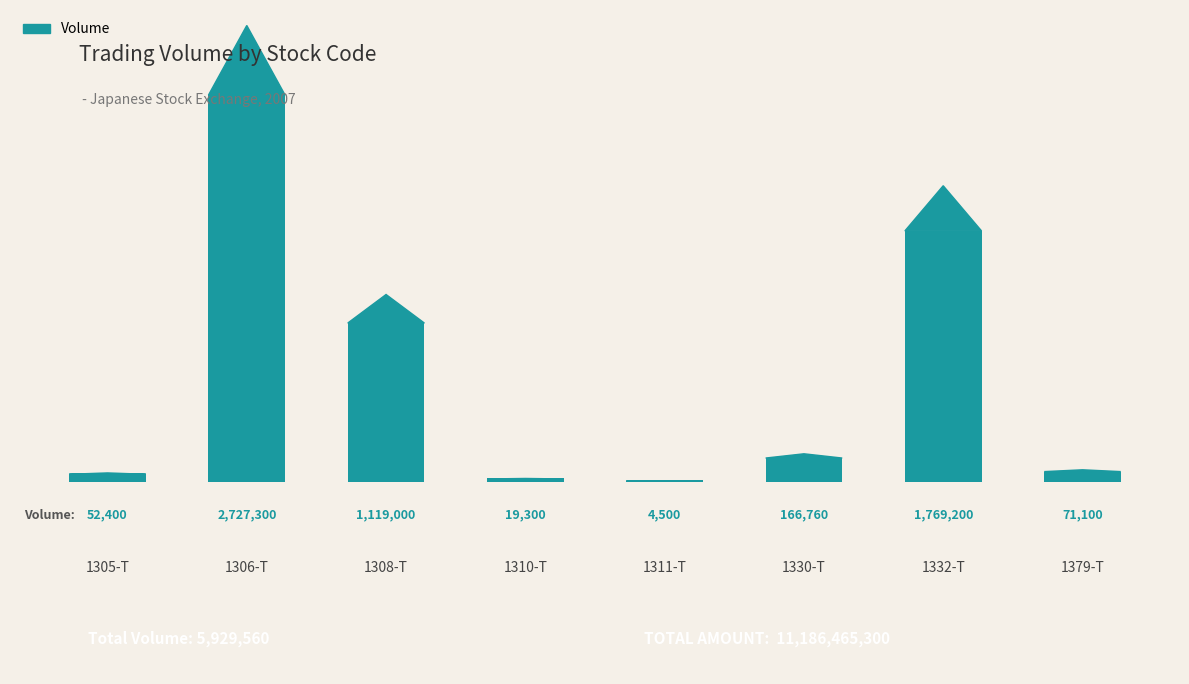

True or false: the data shows 52400 at 1305-T.

True